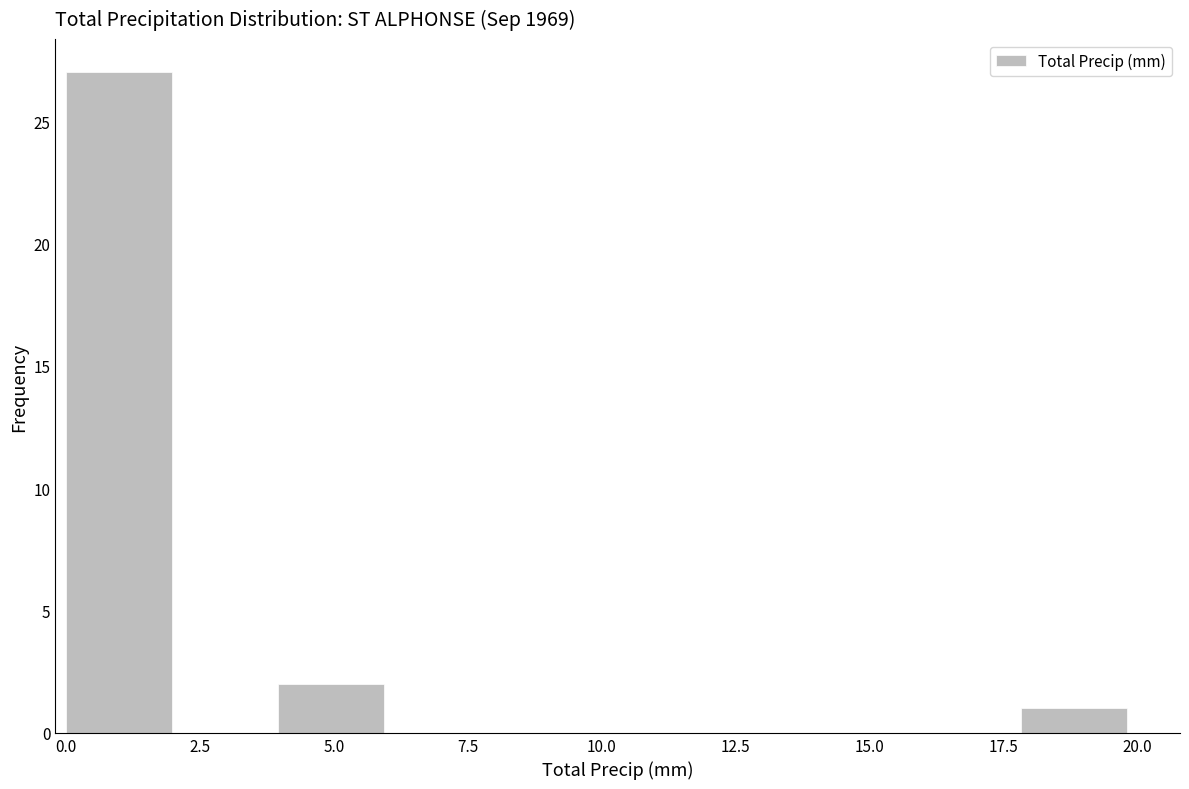

Read against the x-axis, roughly where is the centre of the tallest bar?

1.0